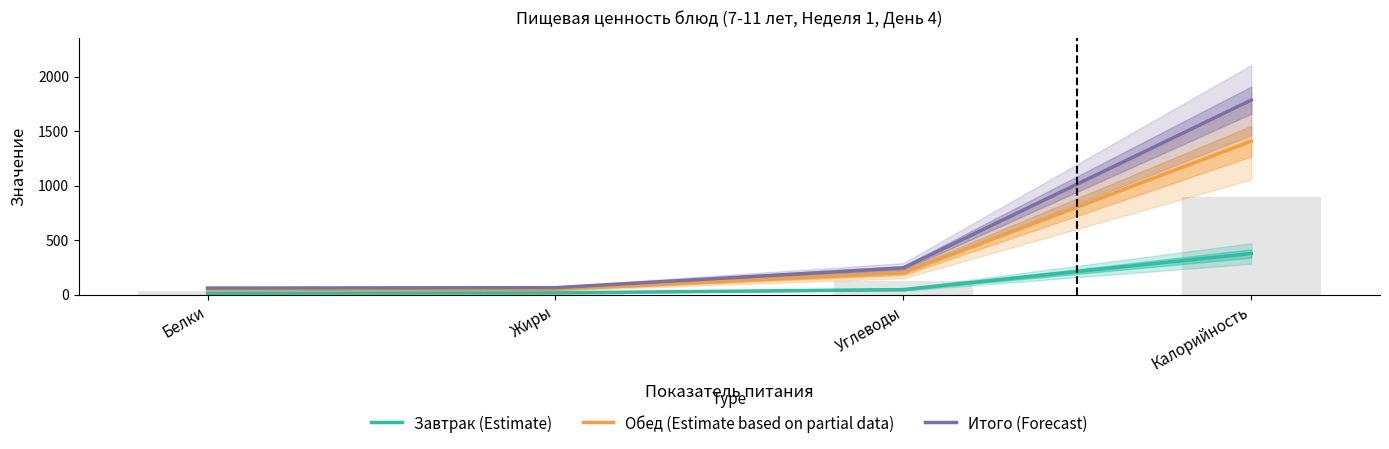

Is the value of Итого (Forecast) at Жиры greater than the value of Завтрак (Estimate) at Углеводы?

Yes